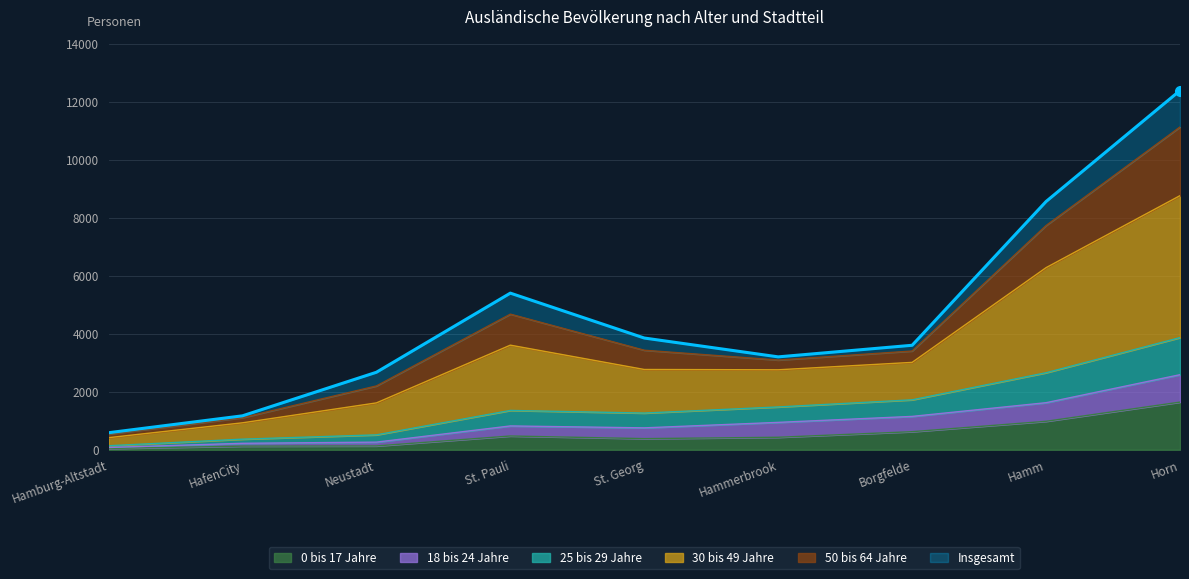

How many interior local valleys does the 18 bis 24 Jahre series have?

1